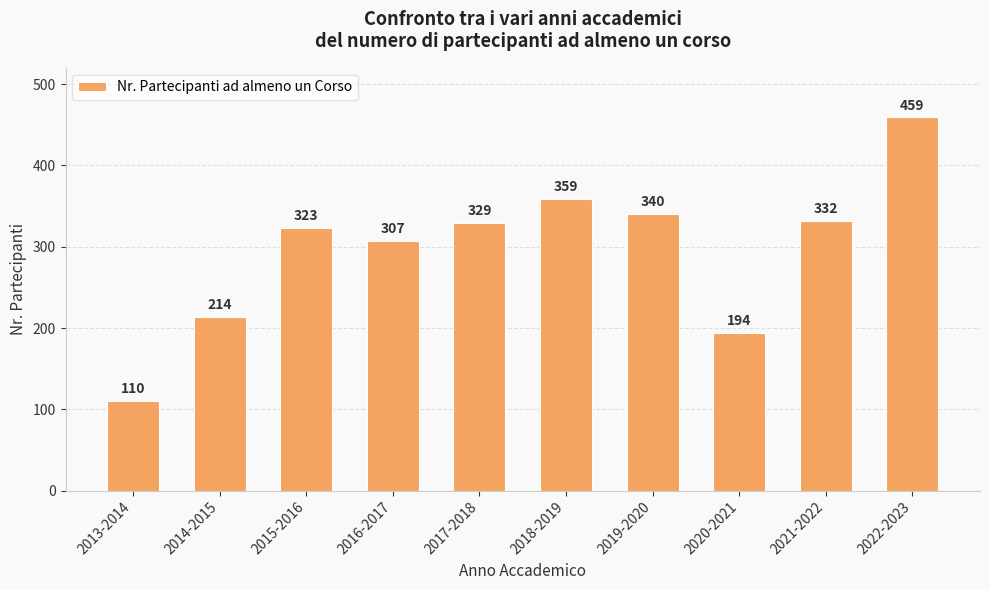

What is the greatest value displayed?

459